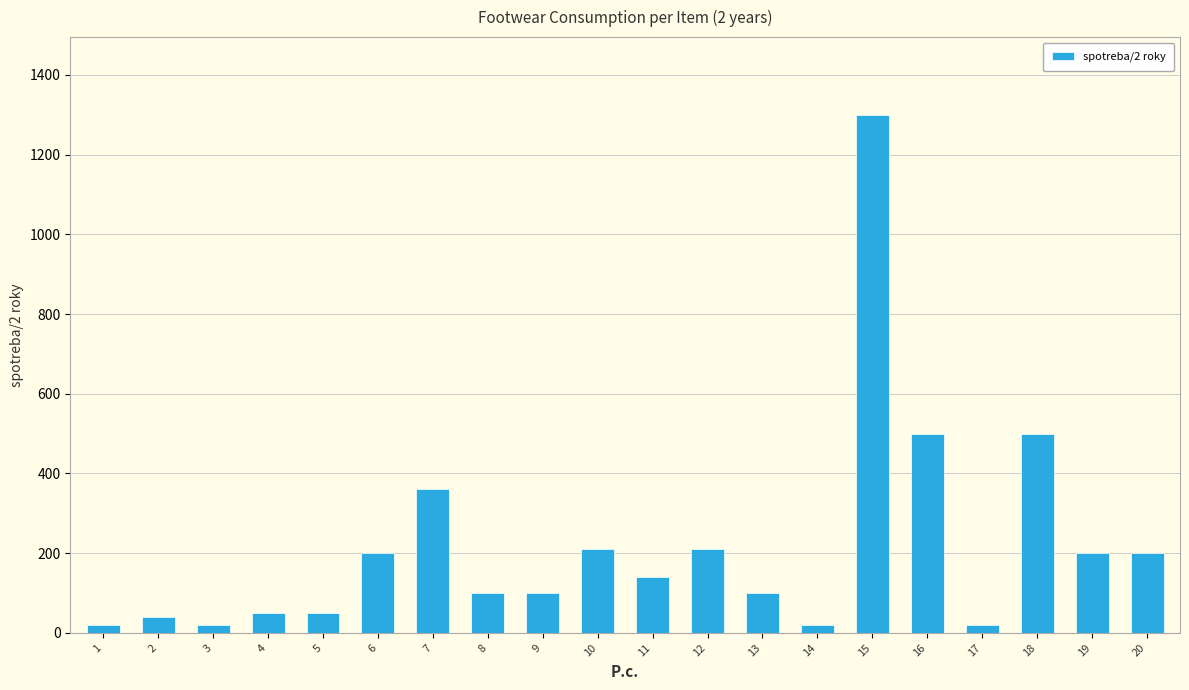

How many values are below 140?

10